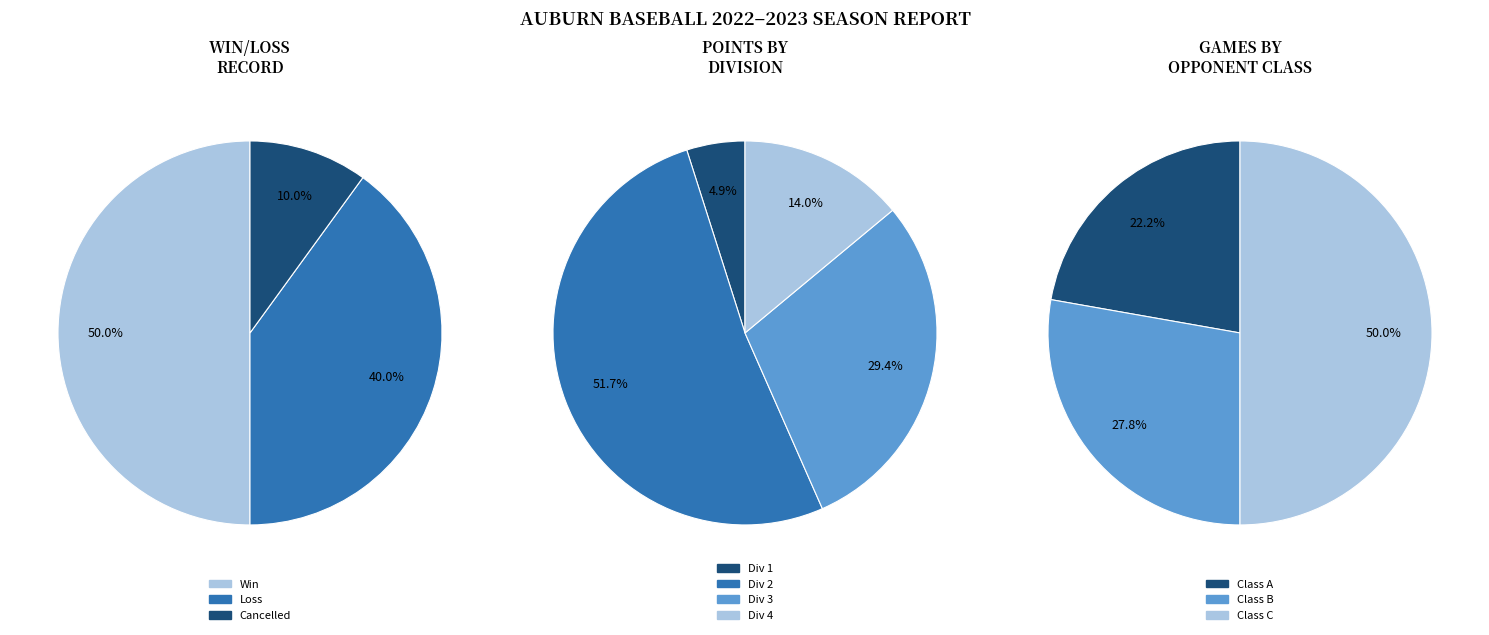

The Div 4 slice represents 32% of the pie. True or false?

False